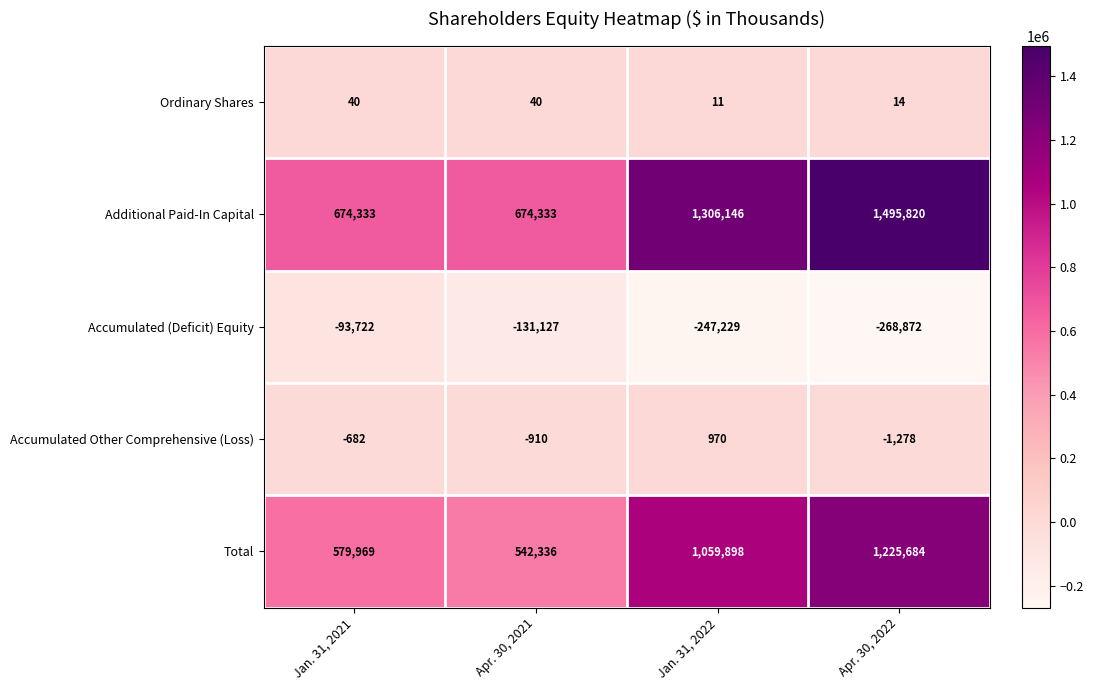

What is the sum of the Accumulated Other Comprehensive (Loss) values at Apr. 30, 2021 and Apr. 30, 2022?

-2188